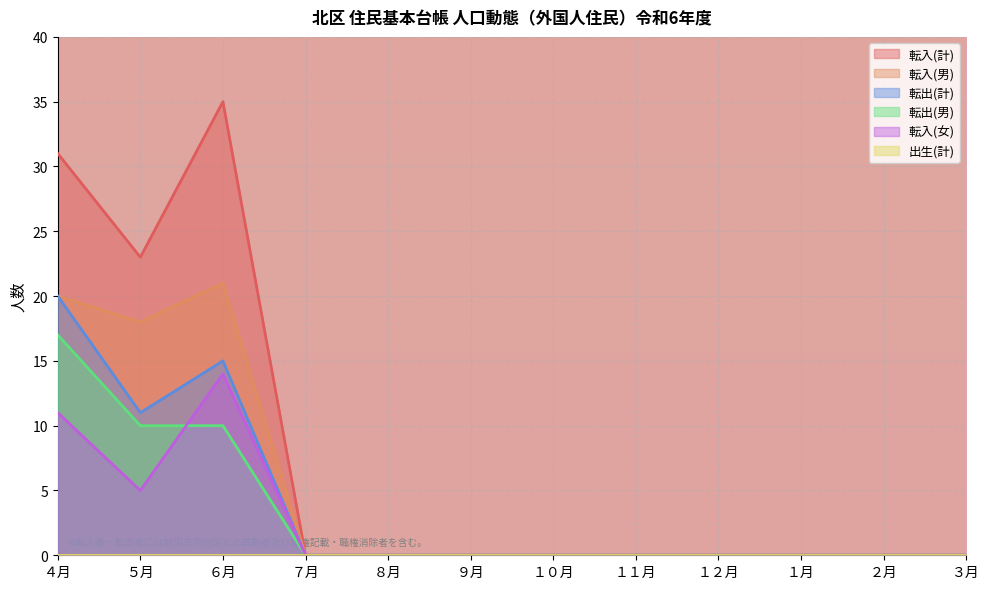

What is the average value of the 転入(男) series?

5